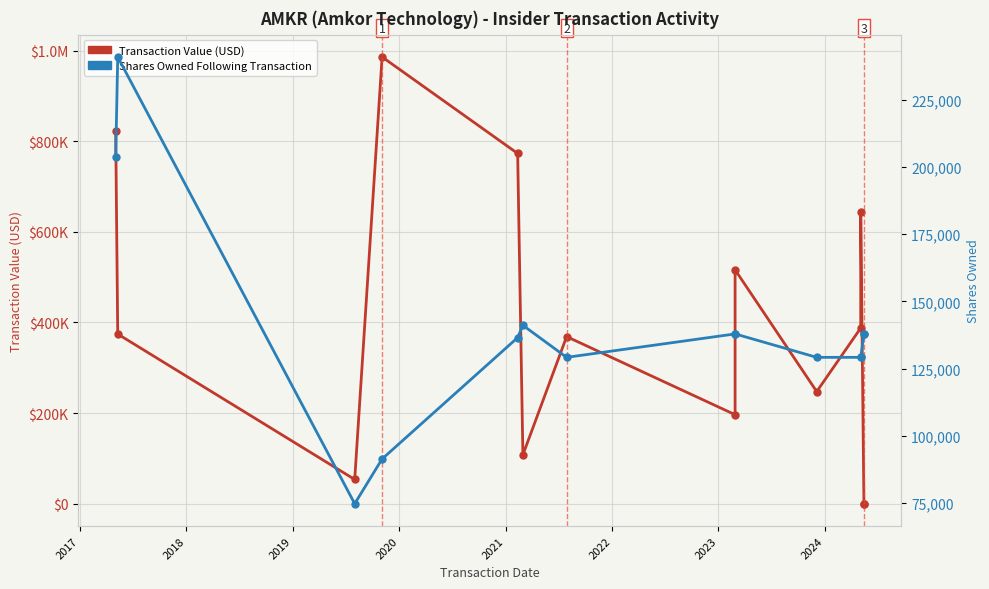

How many lines are shown in the chart?

2